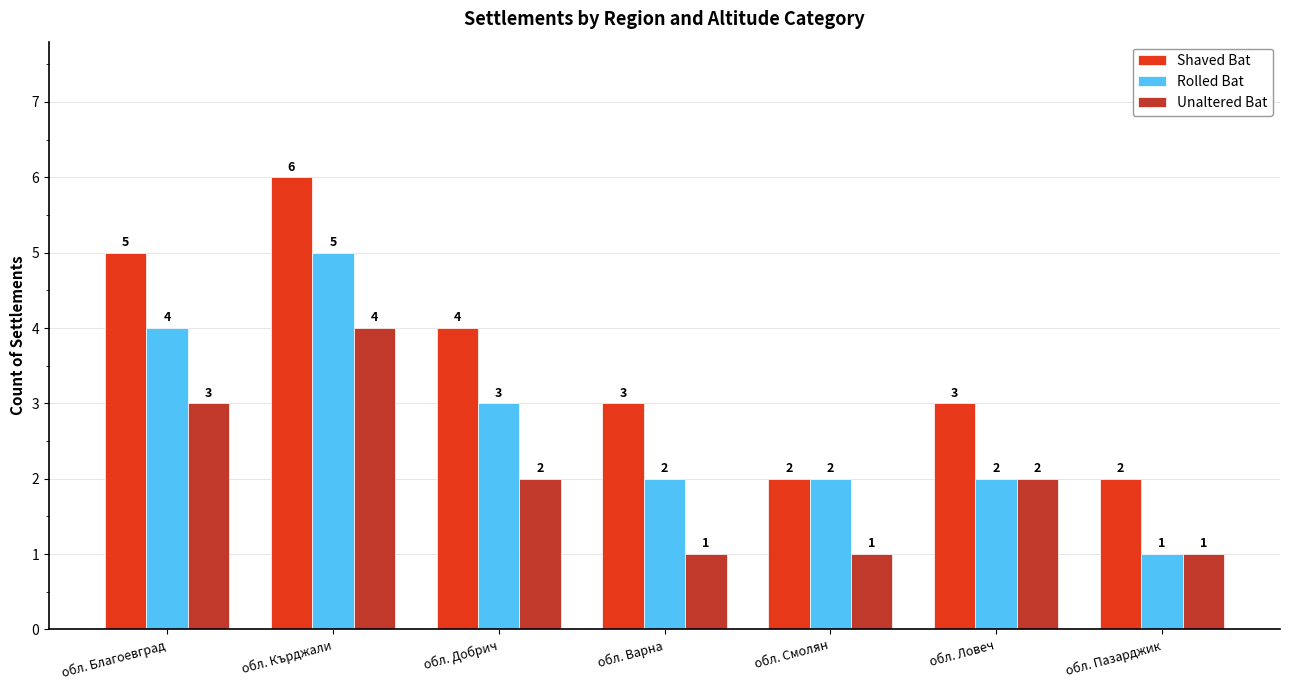

Is the value of Rolled Bat at обл. Кърджали greater than the value of Unaltered Bat at обл. Смолян?

Yes